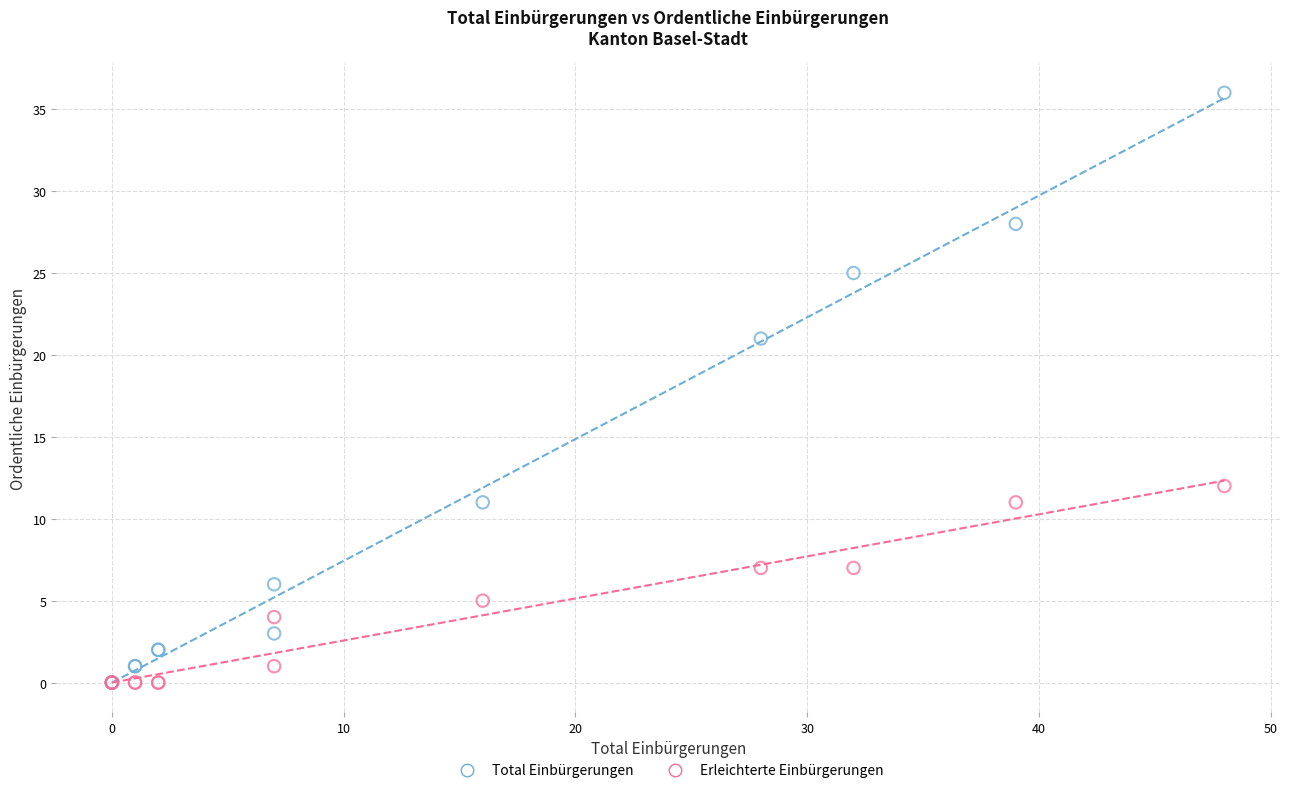

Which series has the largest Y range (max minus min)?

Total Einbürgerungen